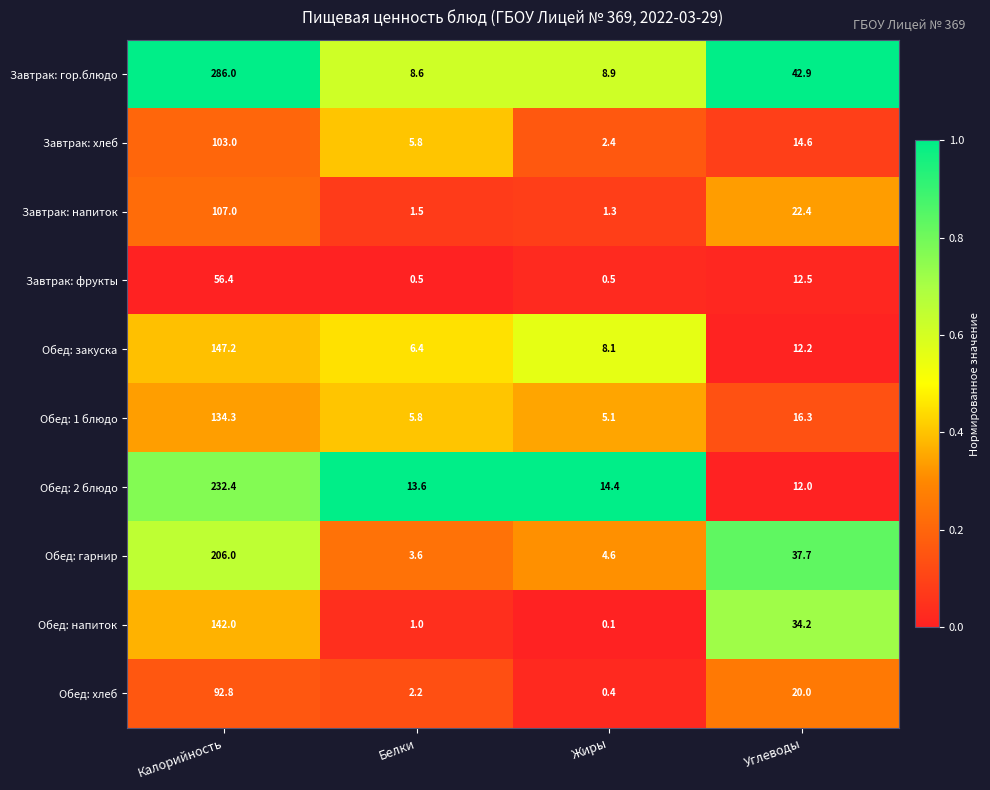

Which series has the widest spread of values?

Завтрак: гор.блюдо